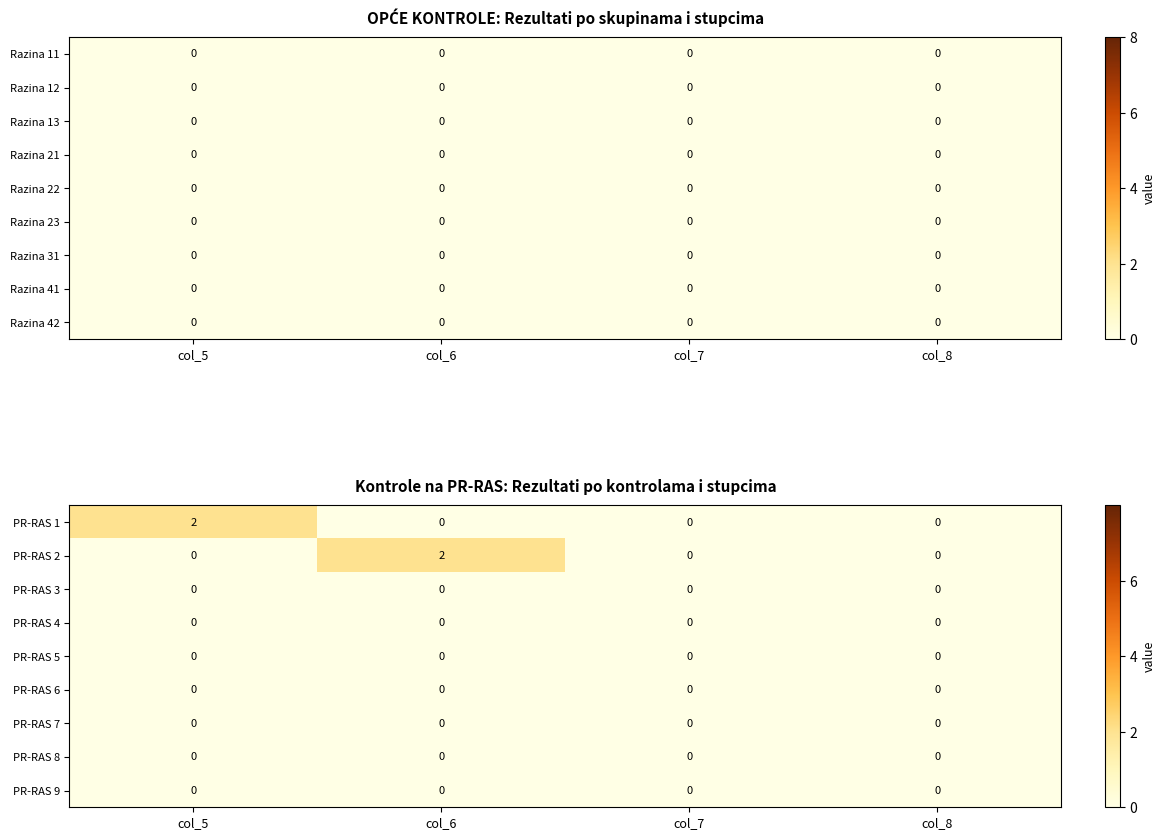

True or false: PR-RAS 4 has a value of 0 at col_5.

True